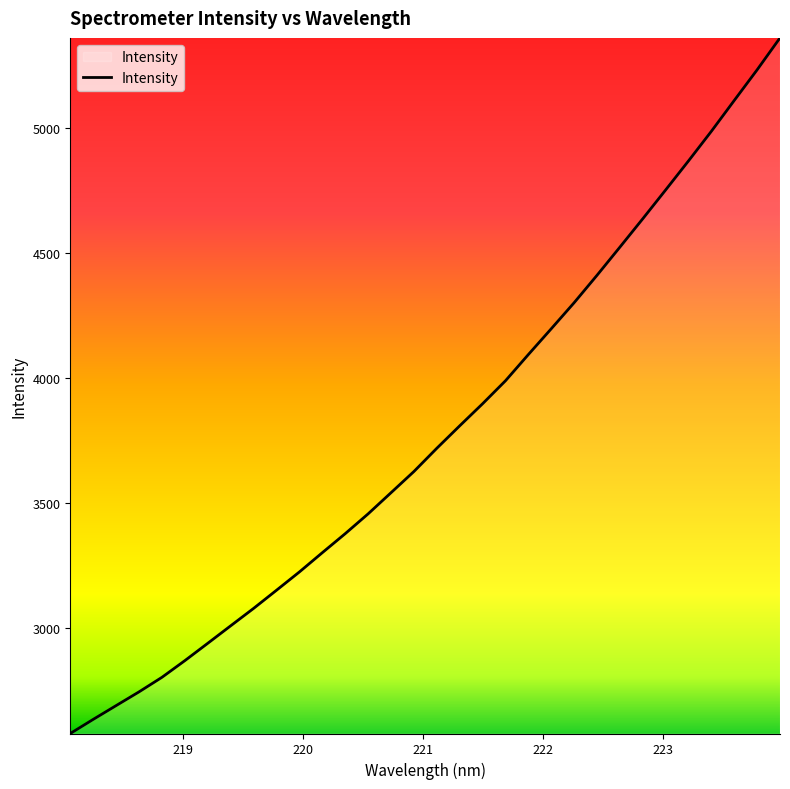

What is the minimum value shown in the chart?

2576.0